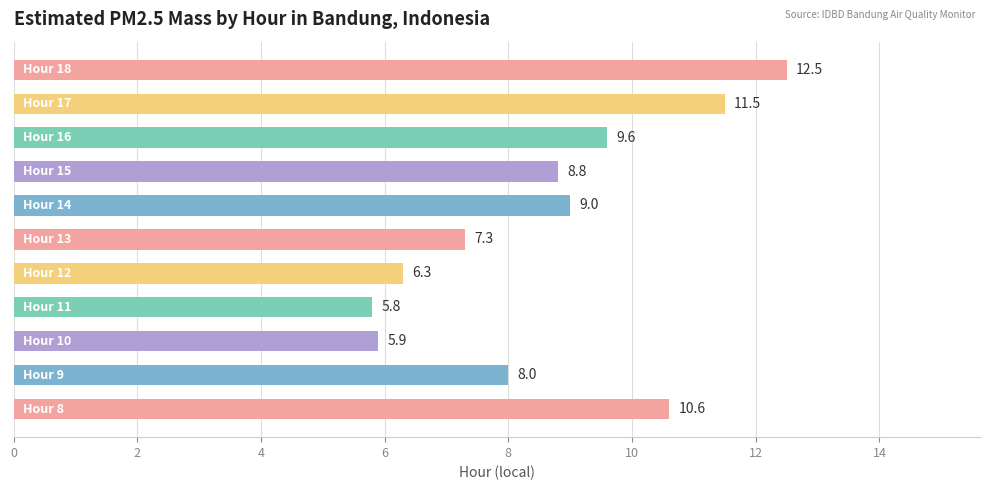

What is the average value?

8.7